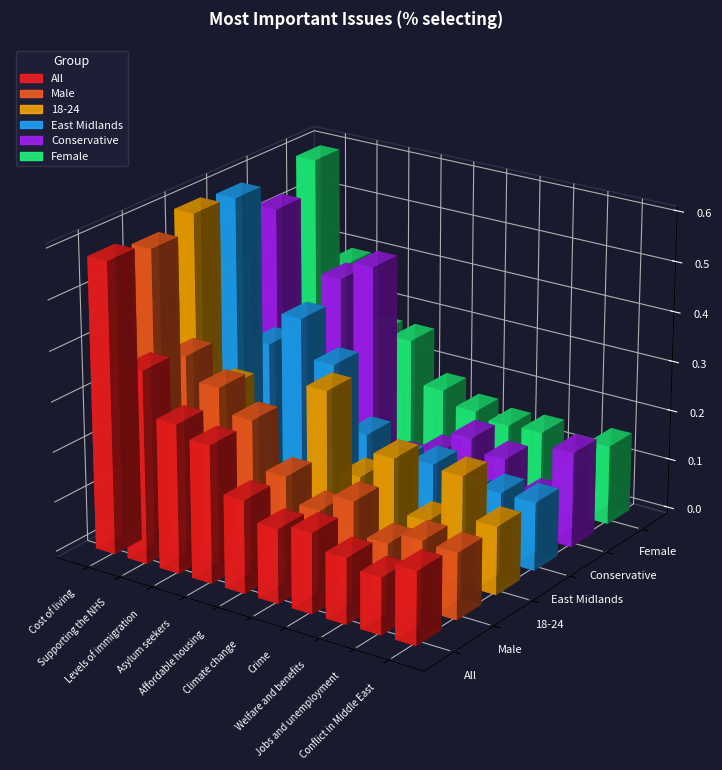

What is the sum of the Male values at Welfare and benefits and Jobs and unemployment?

0.2